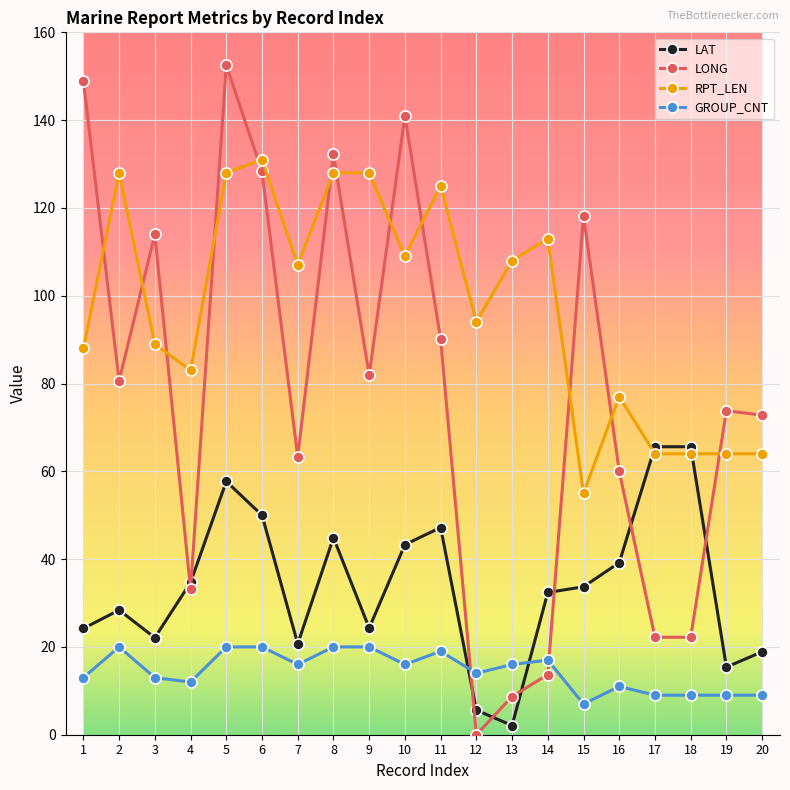

How many lines are shown in the chart?

4